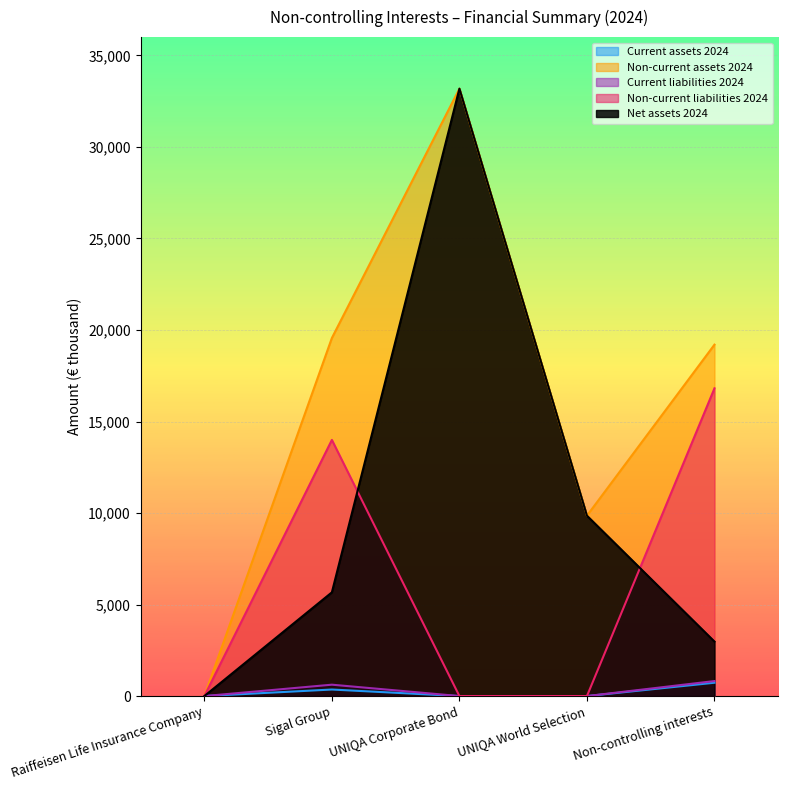

The value of Net assets 2024 at Non-controlling interests is 1819. True or false?

False